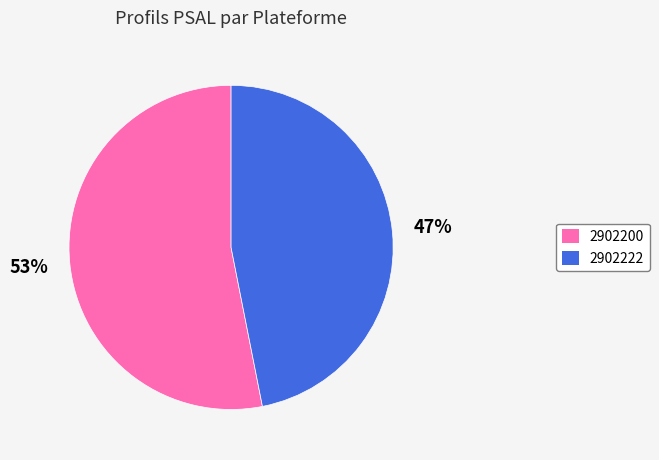

To the nearest percent, what is the combined percentage of 2902200 and 2902222?

100%